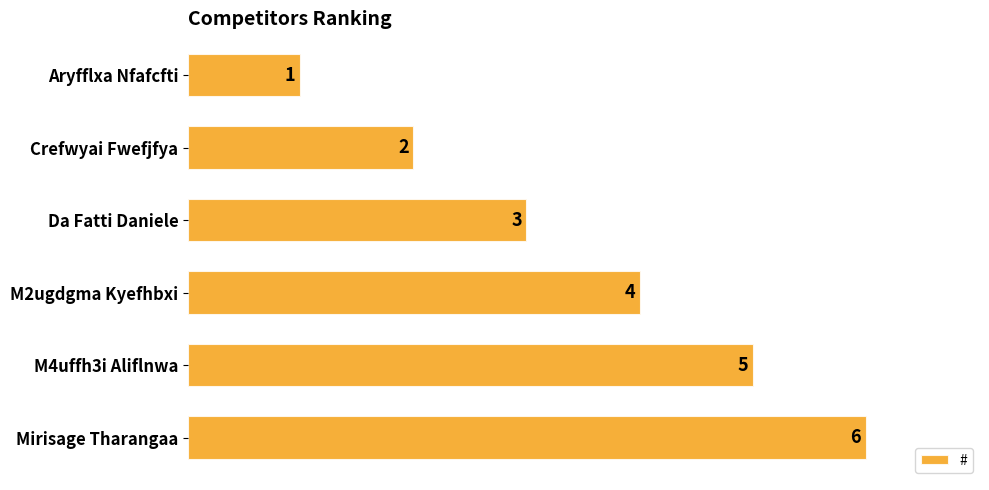

What is the change in value from Aryfflxa Nfafcfti to Da Fatti Daniele?

+2